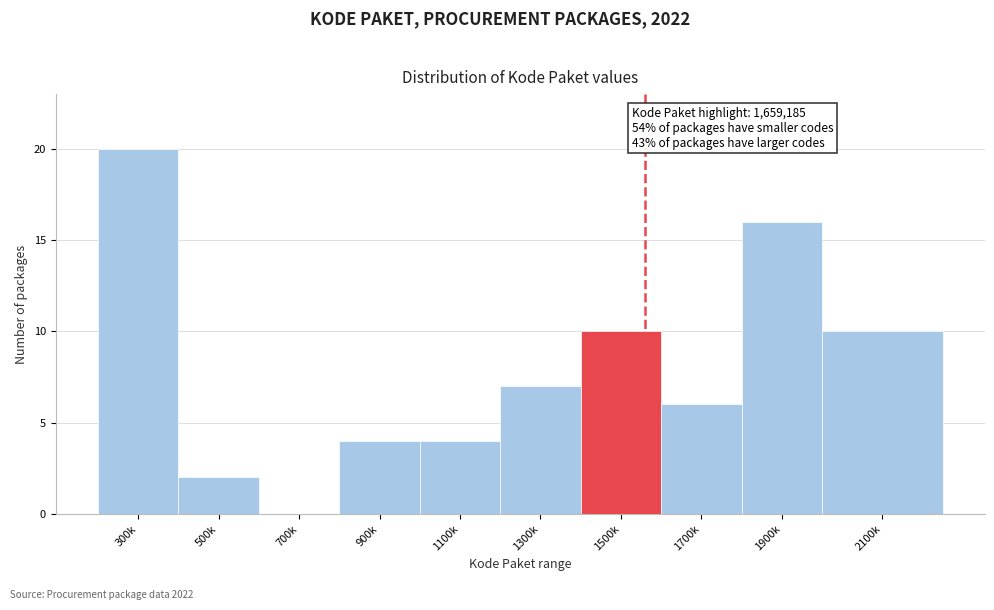

Reading right to left, extract all data points from this chart.

2100k=10	1900k=16	1700k=6	1500k=10	1300k=7	1100k=4	900k=4	700k=0	500k=2	300k=20